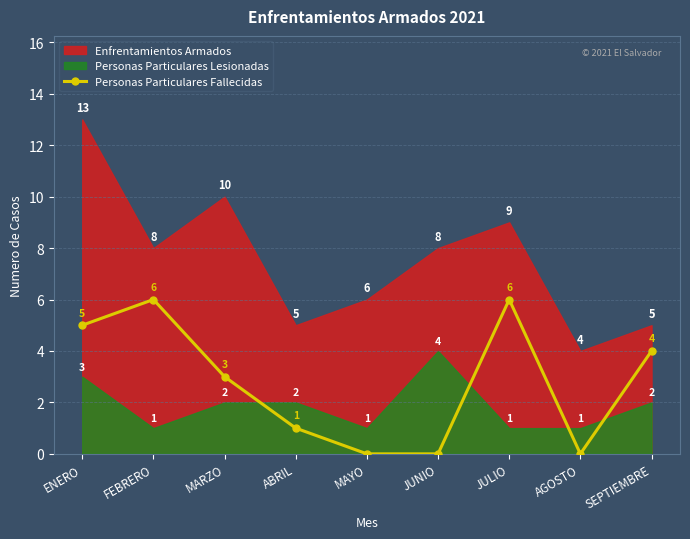

How many Personas Particulares Fallecidas values are between 0 and 5?

7